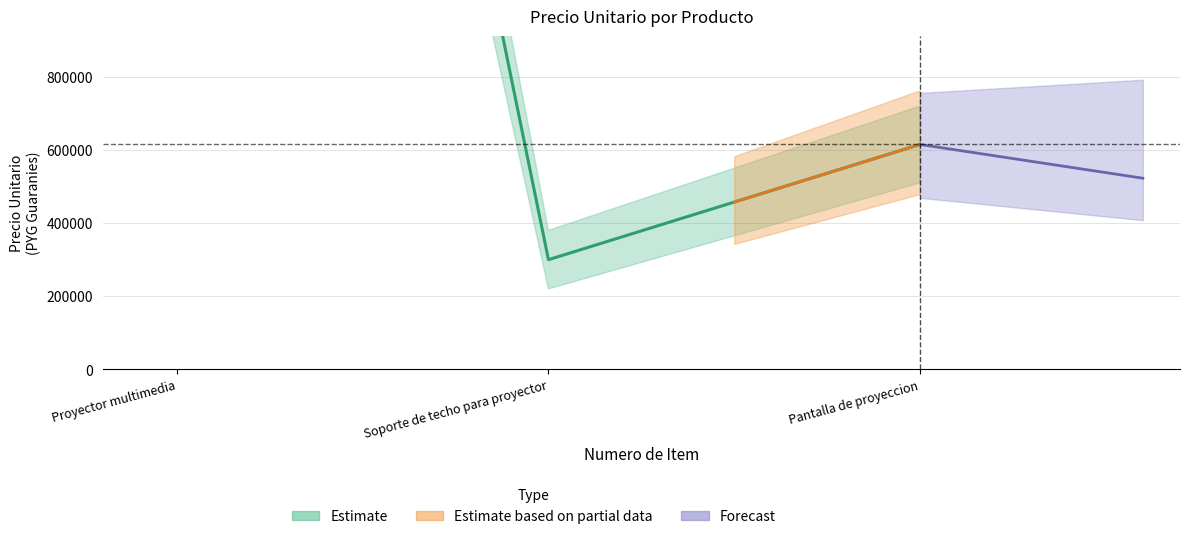

What is the difference between the values at Proyector multimedia and Soporte de techo para proyector?

4960000